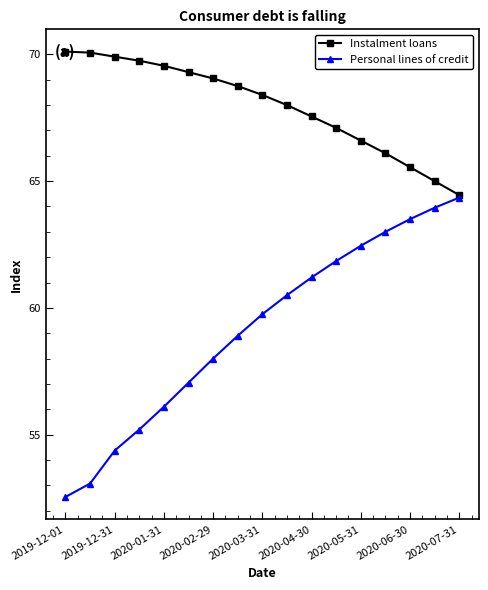

What is the value of the Instalment loans point at the 13th from the left?

66.6